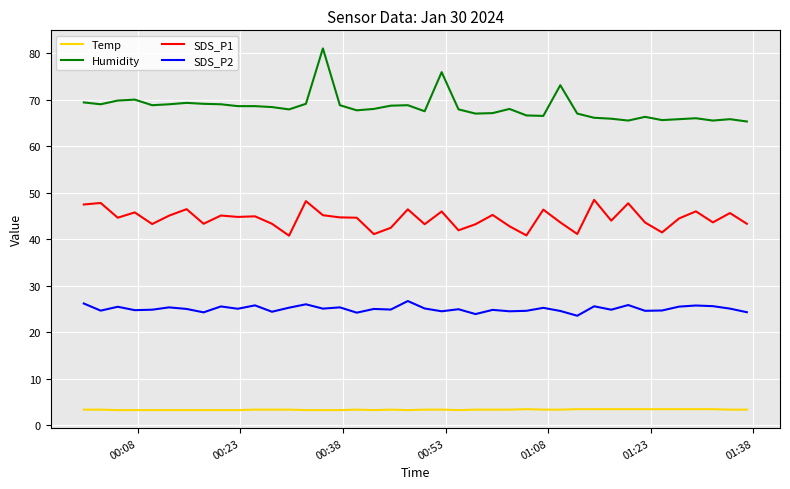

What is the difference between the maximum and minimum values in the SDS_P2 series?

3.2